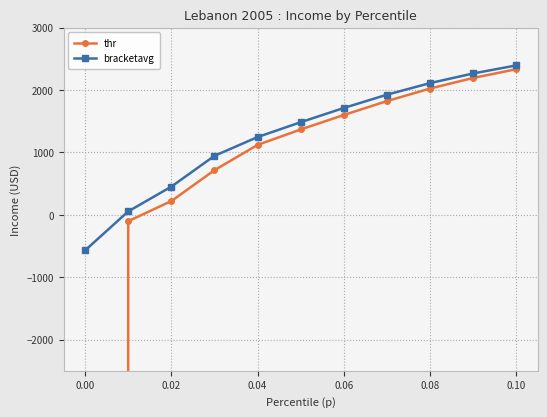

The value of bracketavg at 0.06 is 1711.4. True or false?

True